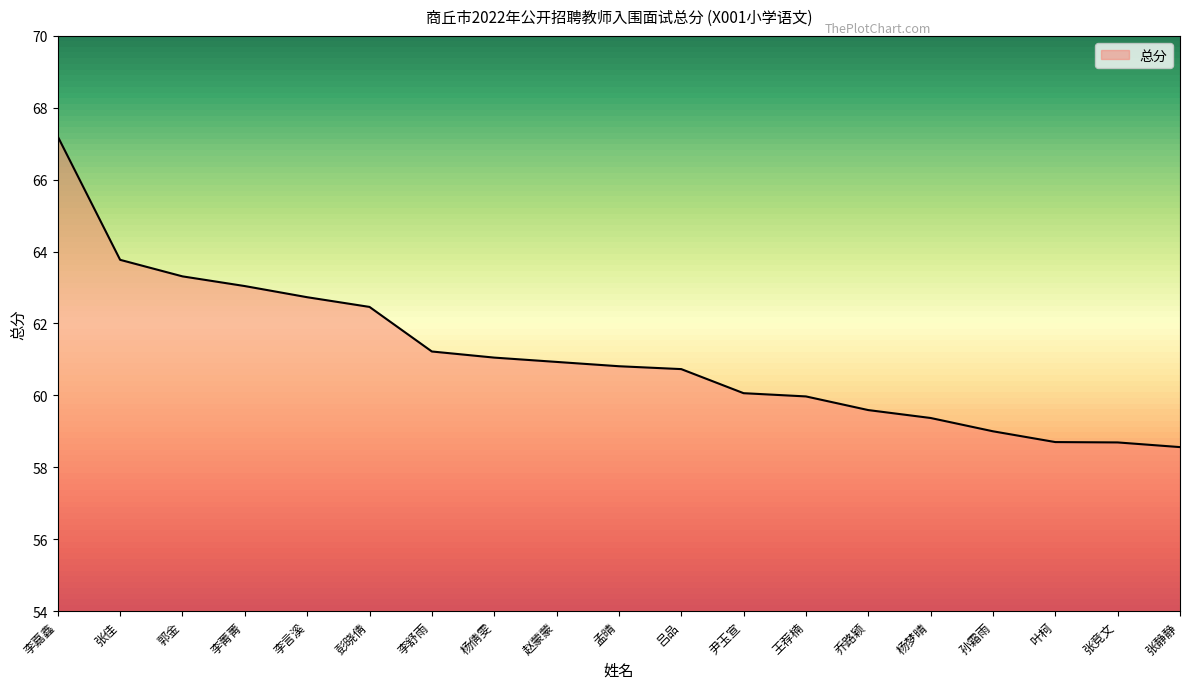

Is it true that the value at 李言溪 is 18.7?

False